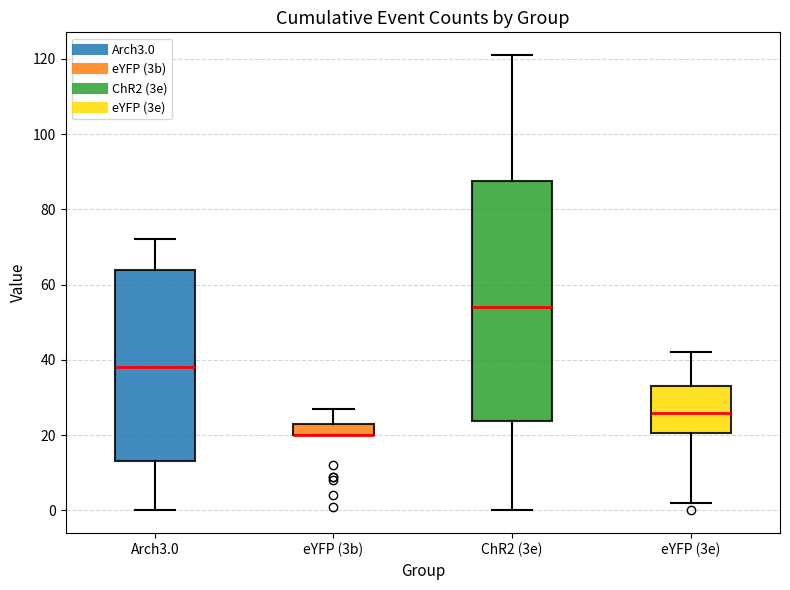

Reading left to right, read every box against the y-axis: the position of its median line, the range the box covers, and the ends of its whiskers. The values are not printed on the chart, so give them approximately, as read against the axis.

Arch3.0: median 38, box 14 to 64, whiskers 0 to 72
eYFP (3b): median 20 (drawn on the box's lower edge), box 20 to 24, whiskers 20 to 28
ChR2 (3e): median 54, box 24 to 88, whiskers 0 to 122
eYFP (3e): median 26, box 20 to 34, whiskers 2 to 42